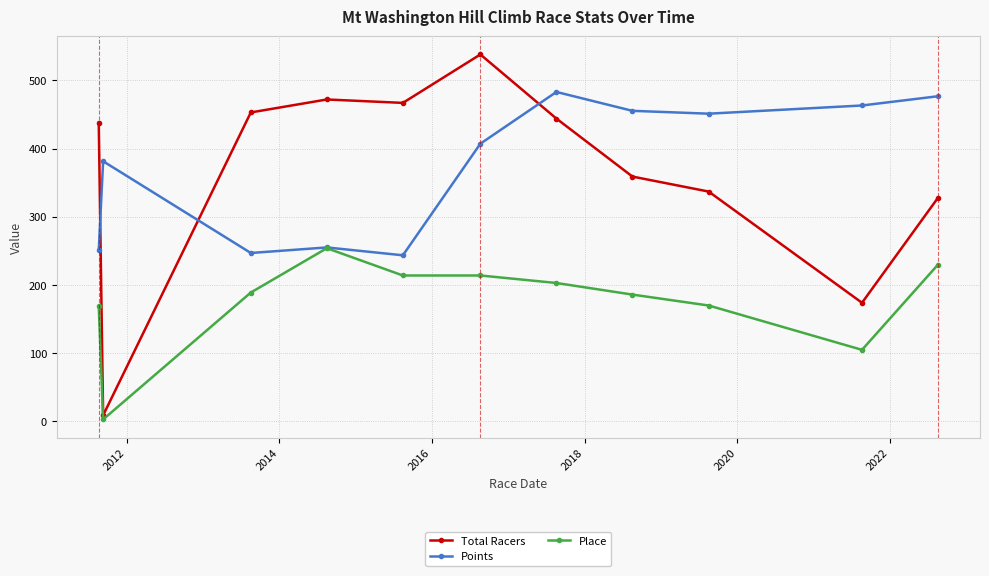

How many interior local peaks does the Total Racers series have?

2